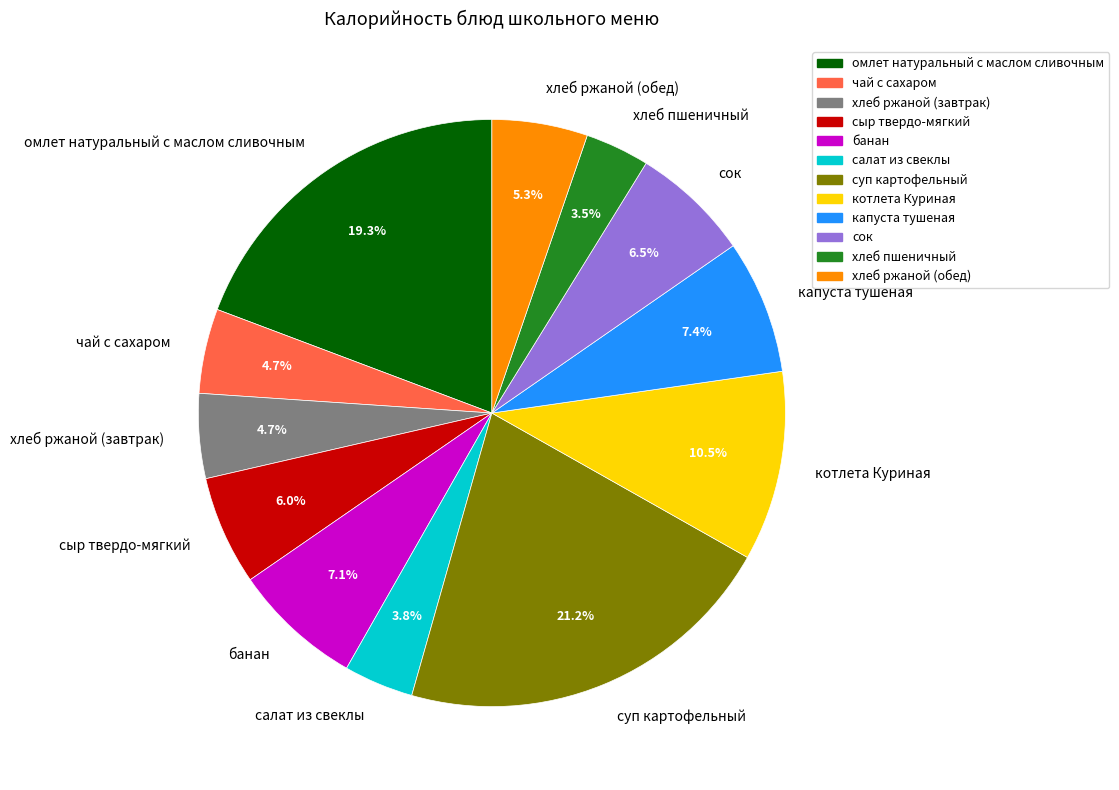

Is there a majority slice in this chart?

No